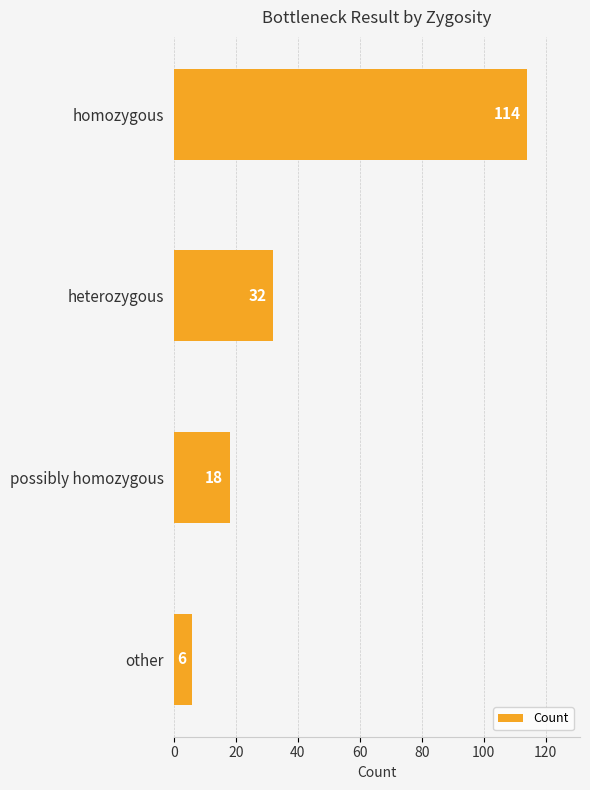

Reading top to bottom, transcribe all the data shown in this chart.

homozygous=114	heterozygous=32	possibly homozygous=18	other=6